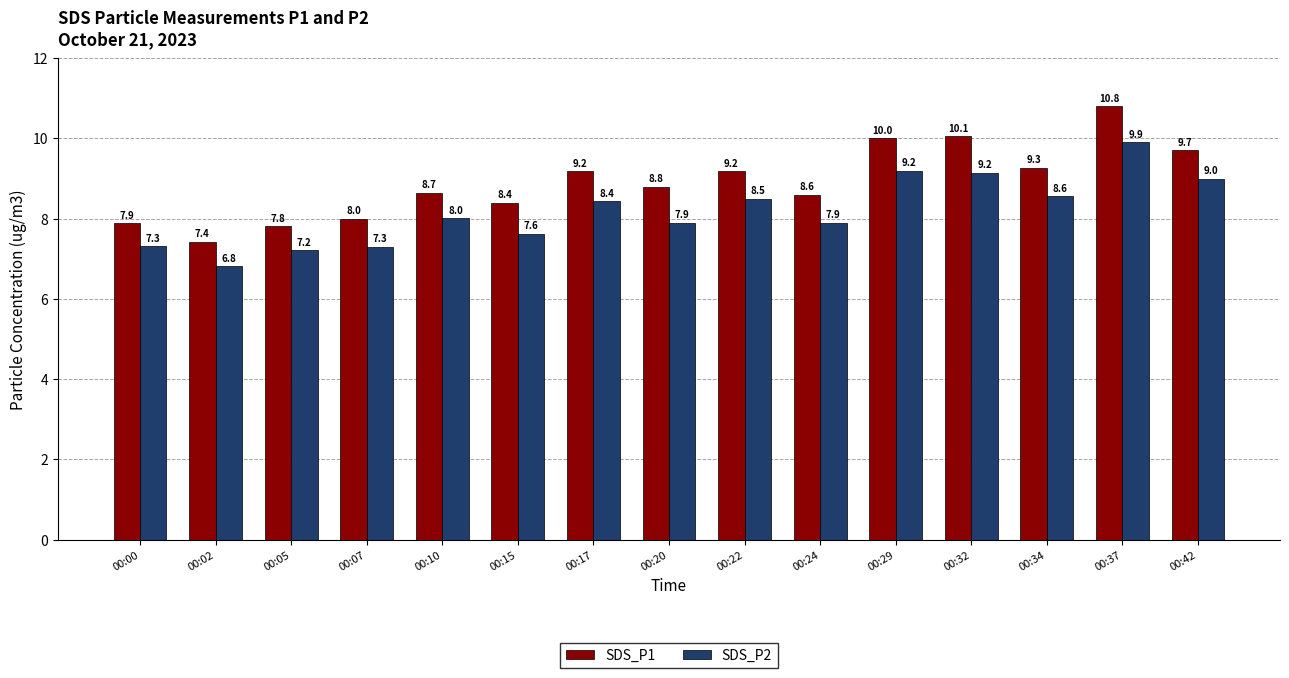

At which category is the sum across all series the highest?

00:37